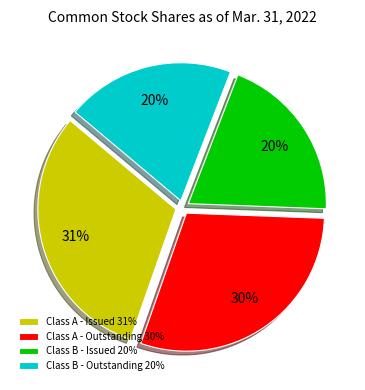

Is Class B - Issued 20% the majority of the pie?

No